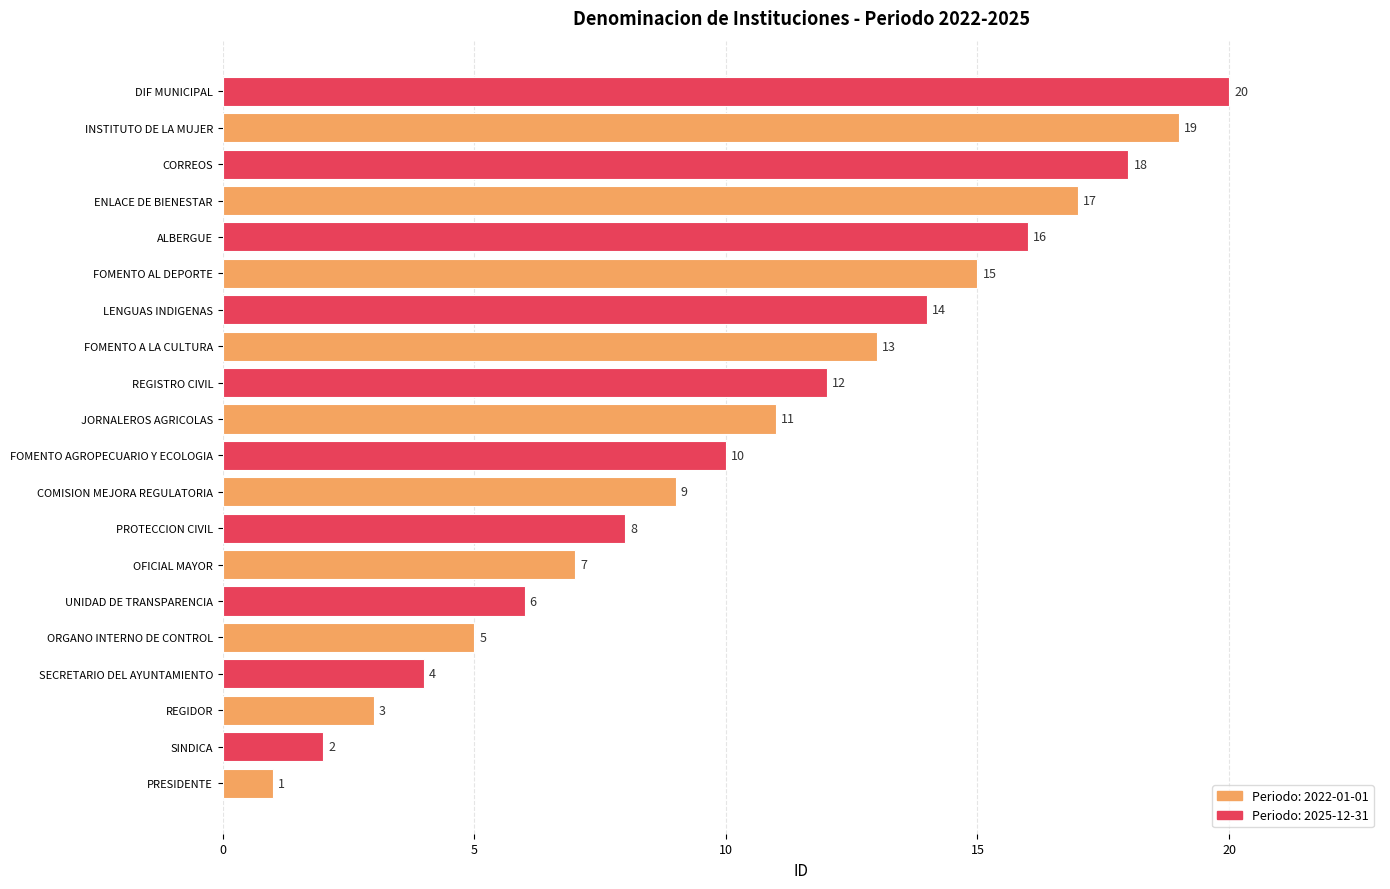

The value at FOMENTO AL DEPORTE is 25. True or false?

False